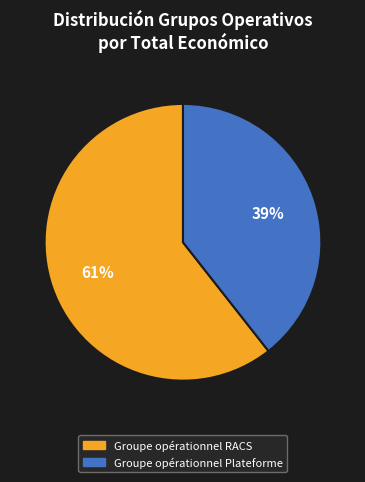

Between Groupe opérationnel Plateforme and Groupe opérationnel RACS, which is larger?

Groupe opérationnel RACS